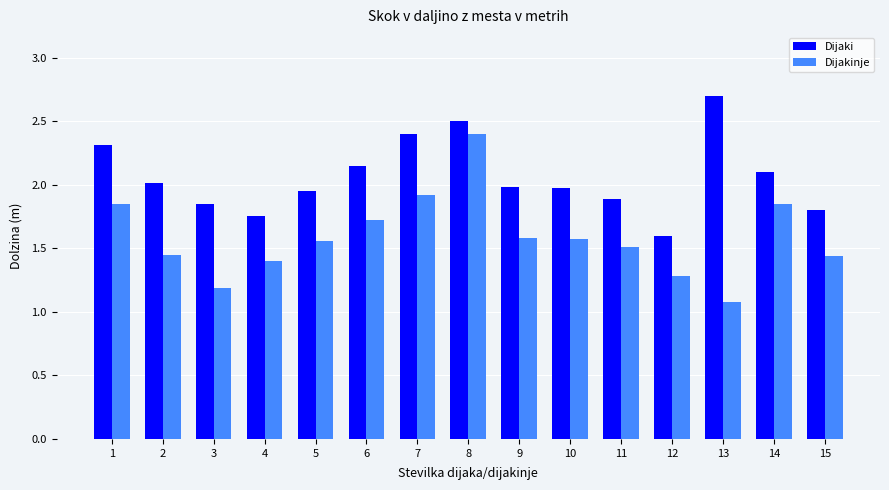

What are all the series names shown in the legend?

Dijaki, Dijakinje